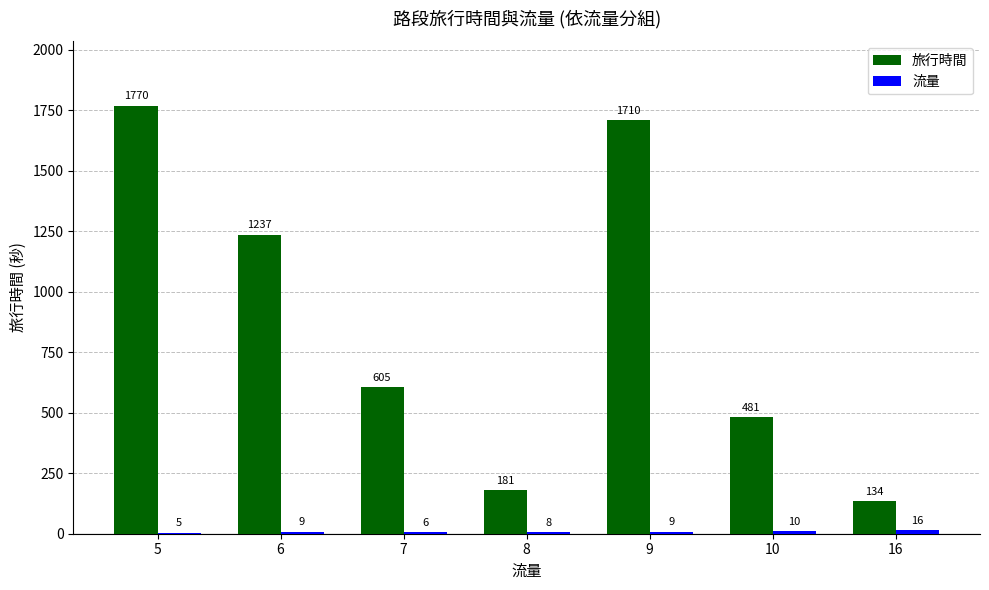

What is the sum of the 旅行時間 values at 16 and 10?

615